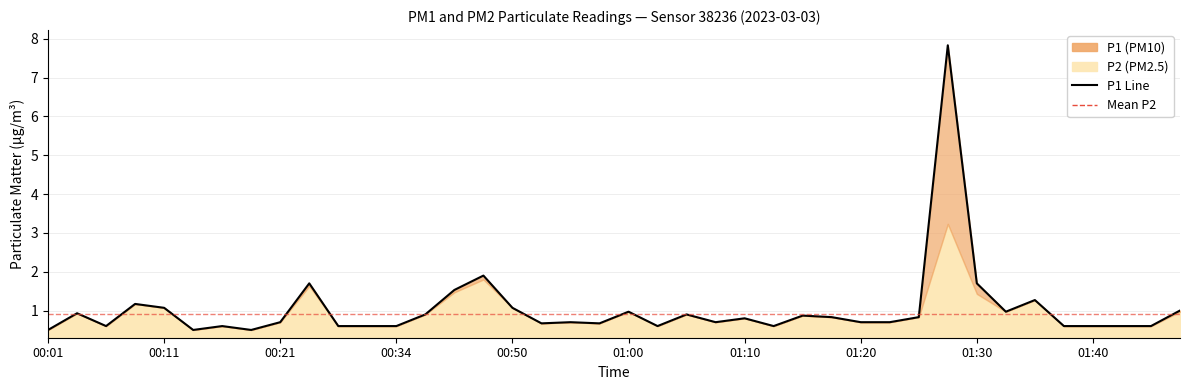

True or false: the data shows 0.7 at 19.

True